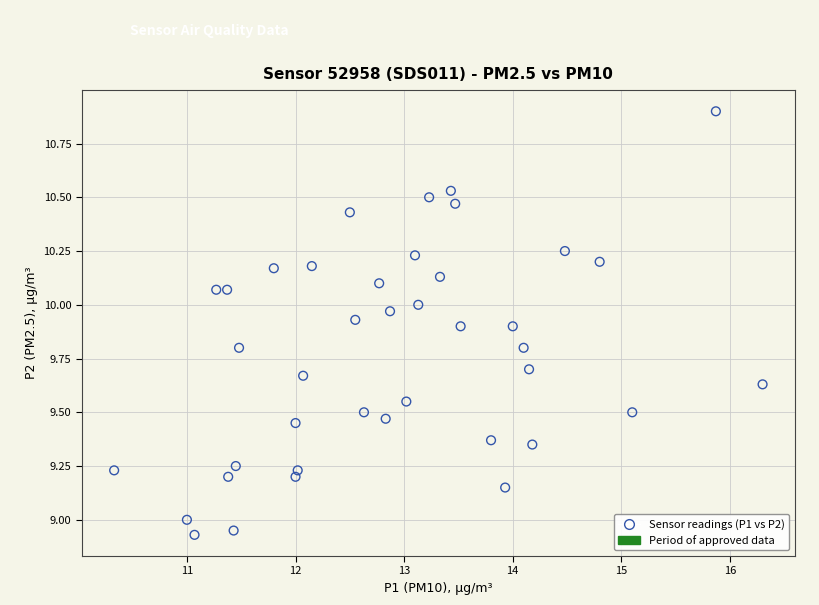

What is the range of Y values (max minus min)?

2.0